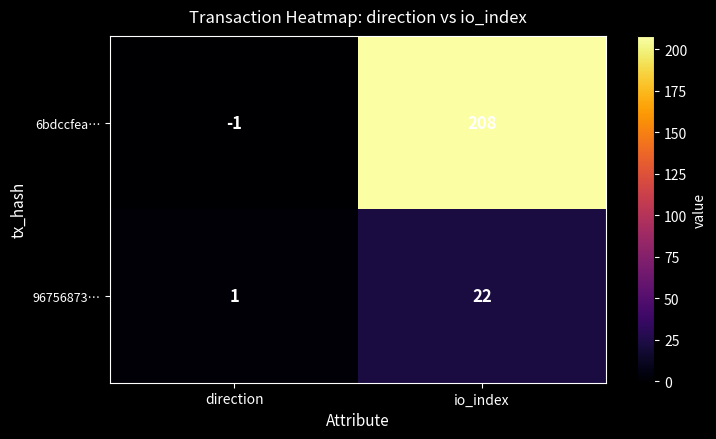

Between direction and io_index, which series saw the biggest shift?

6bdccfea…